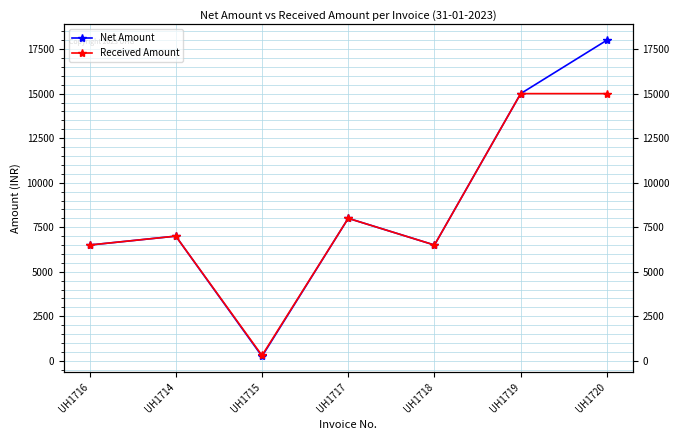

Count the number of data series in this chart.

2